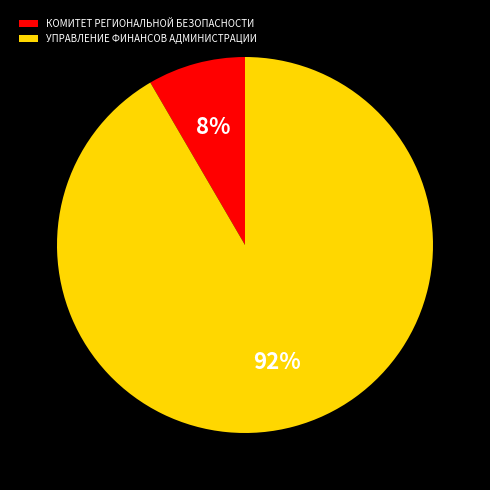

What is the largest slice in the pie chart?

УПРАВЛЕНИЕ ФИНАНСОВ АДМИНИСТРАЦИИ